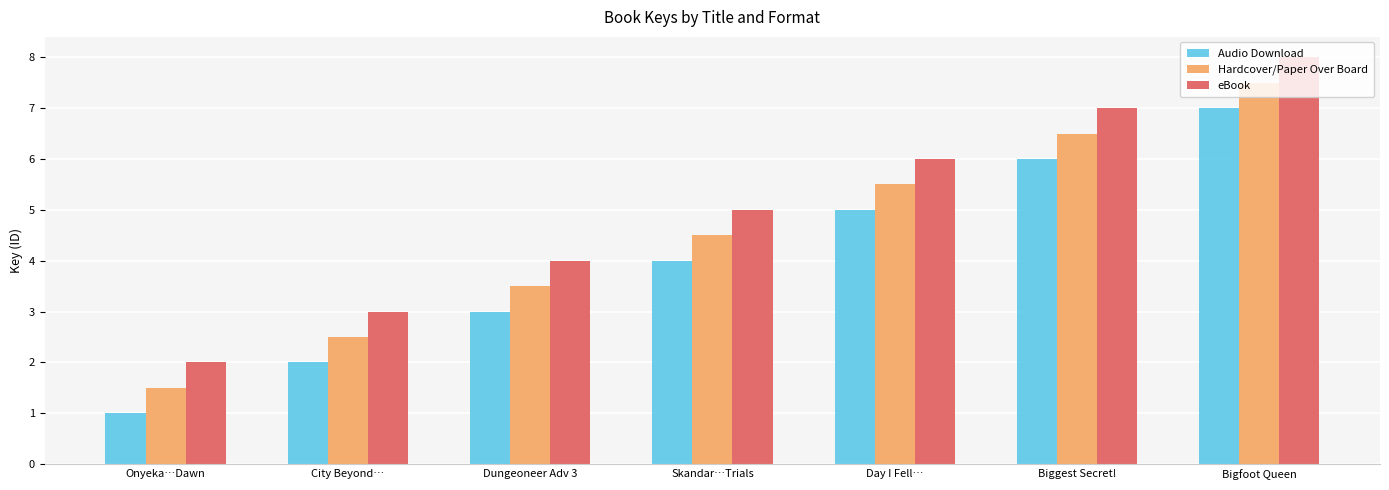

Are the bars grouped side by side (vs. stacked)?

Yes